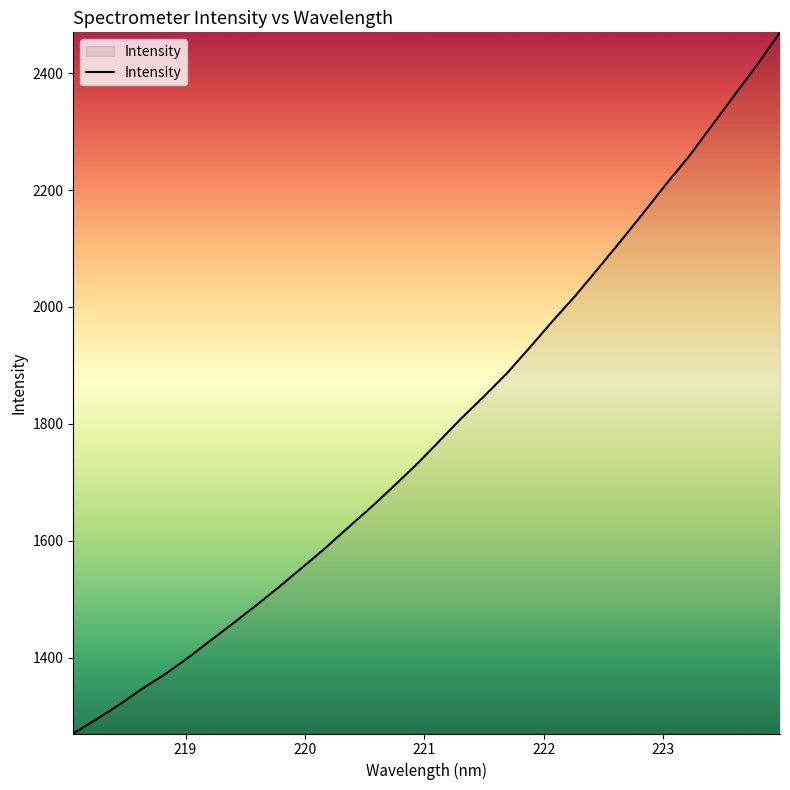

What is the greatest value displayed?

2469.7